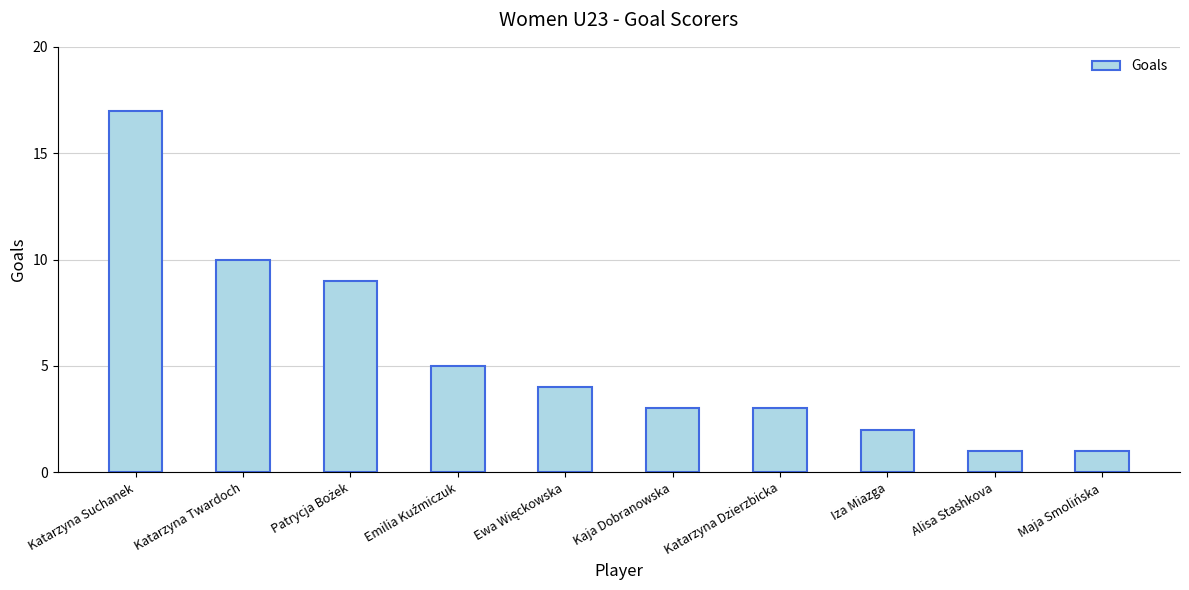

What is the label of the 10th bar from the left?

Maja Smolińska